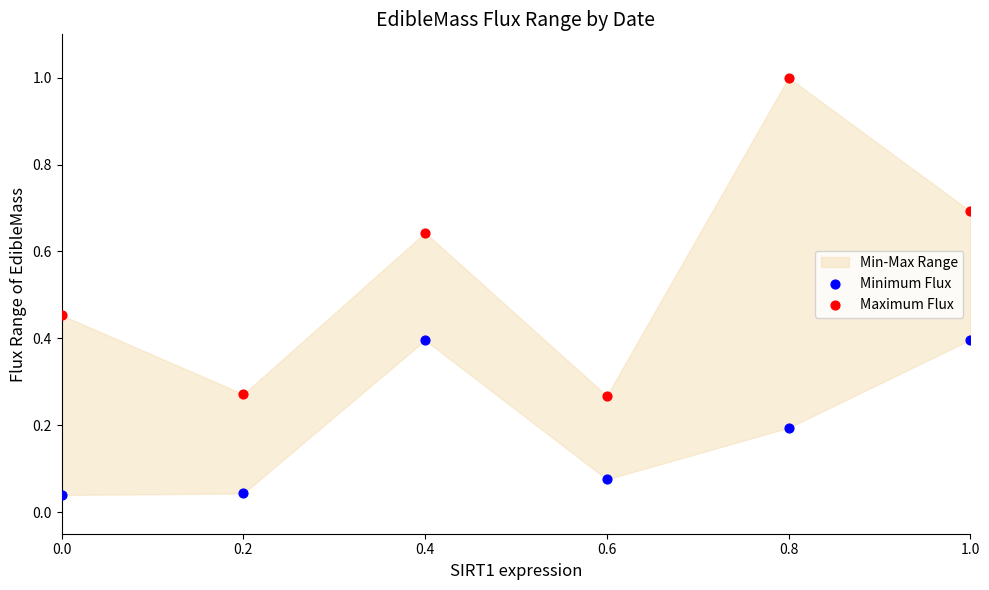

Which series contains the lowest Y value?

Minimum Flux